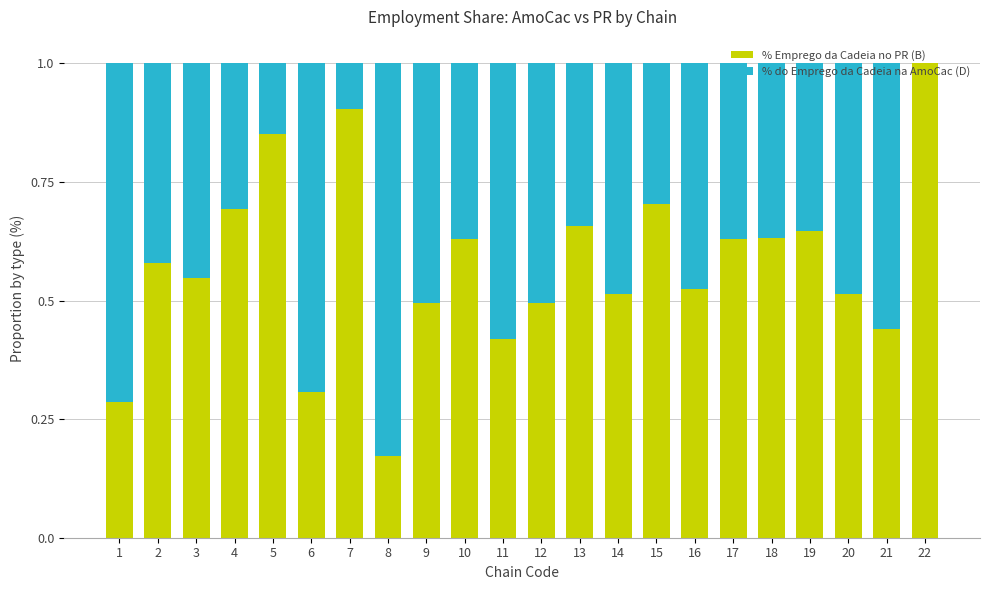

What is the total value across all series at 22?

1.0